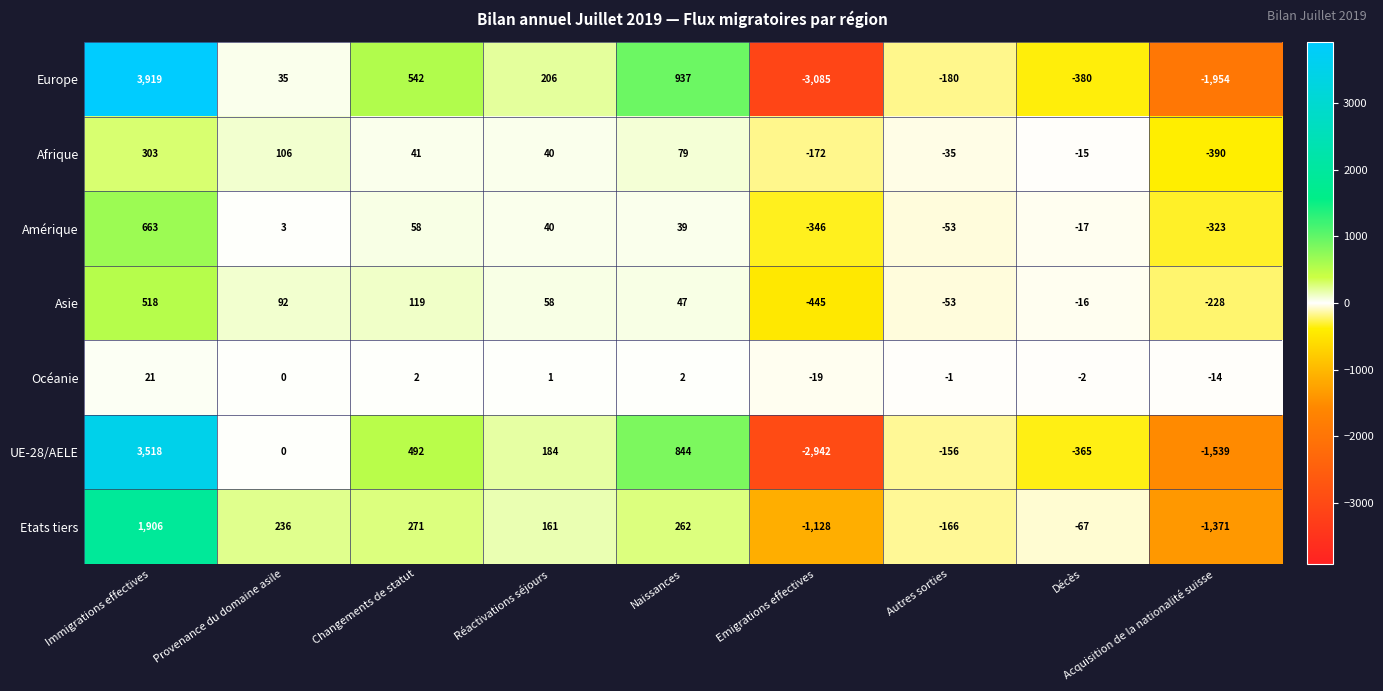

Which series has the largest total across all categories?

Etats tiers